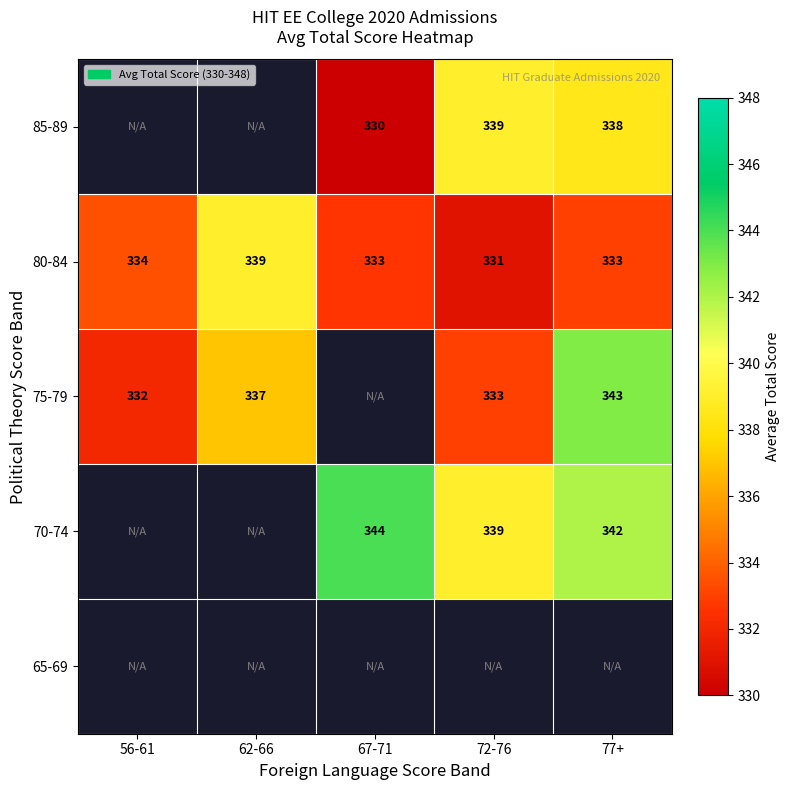

True or false: 85-89 has a value of 522 at 67-71.

False